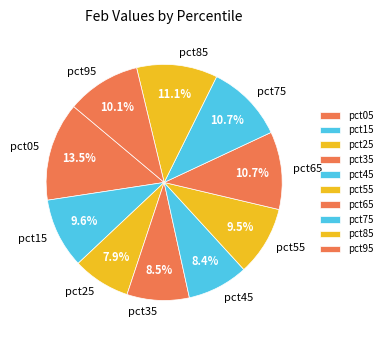

To the nearest percent, what portion does pct85 represent?

11%